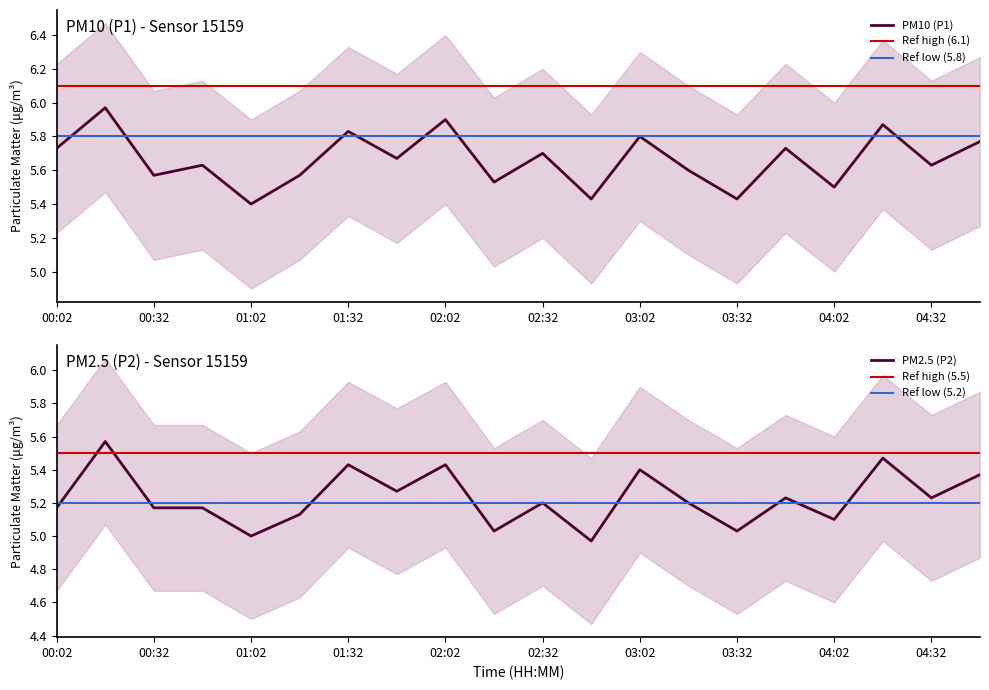

The value of P1 at 01:02 is 7.9. True or false?

False